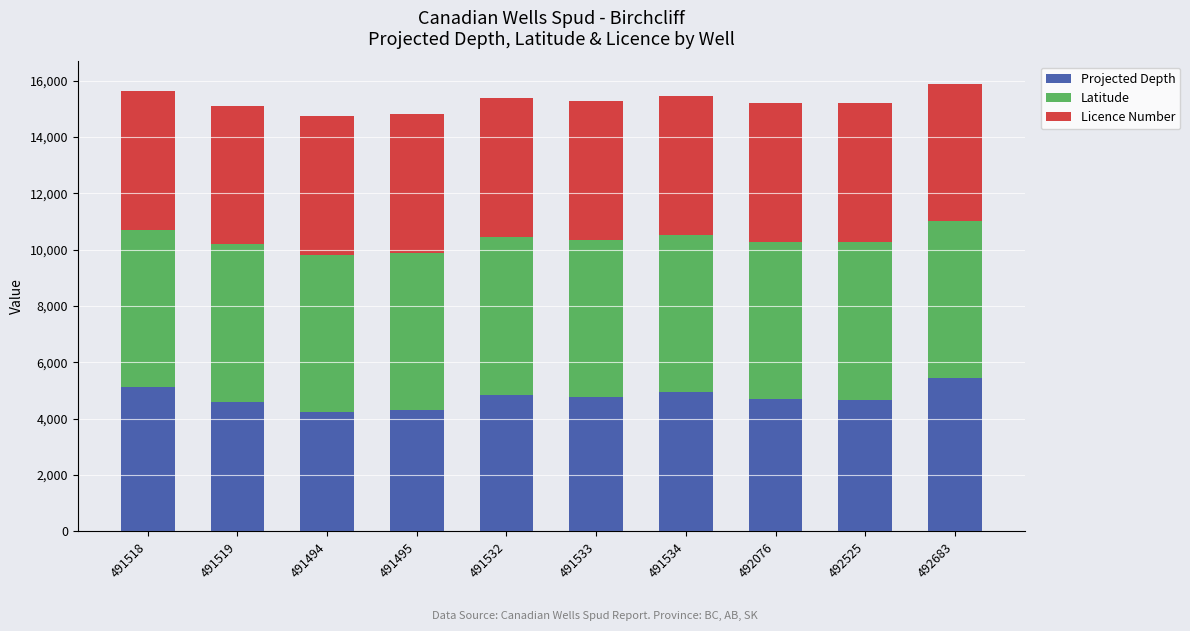

Does the chart contain stacked bars?

Yes